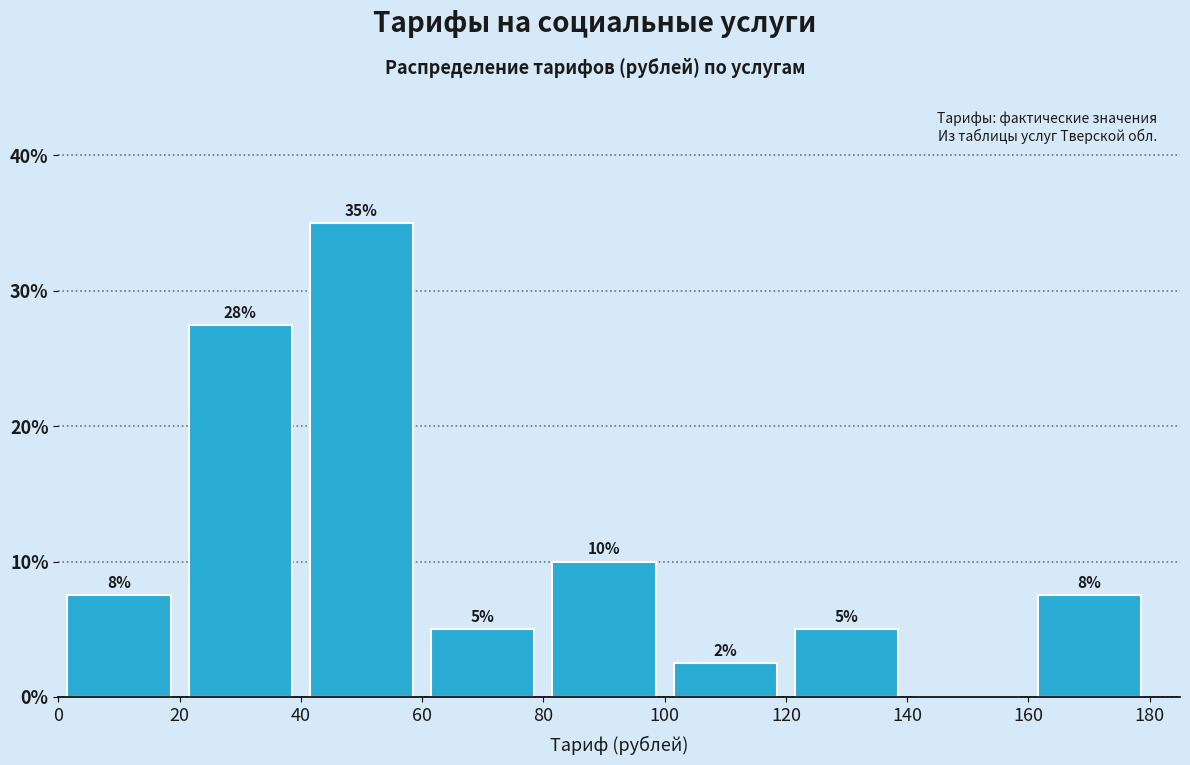

Which range on the x-axis has the tallest bar?

40 to 60